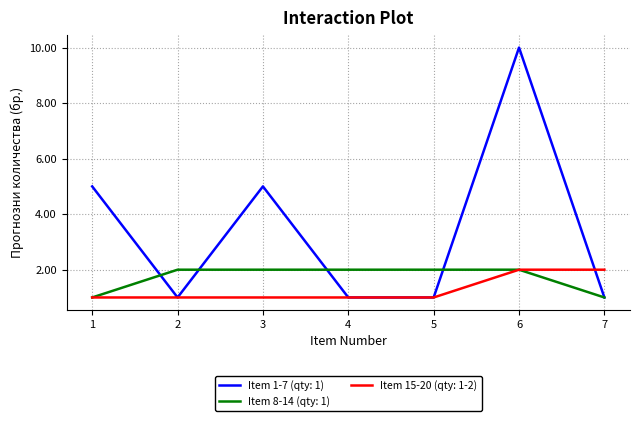

Between which two adjacent categories do Item 8-14 (qty: 1) and Item 1-7 (qty: 1) first intersect?

1 and 2